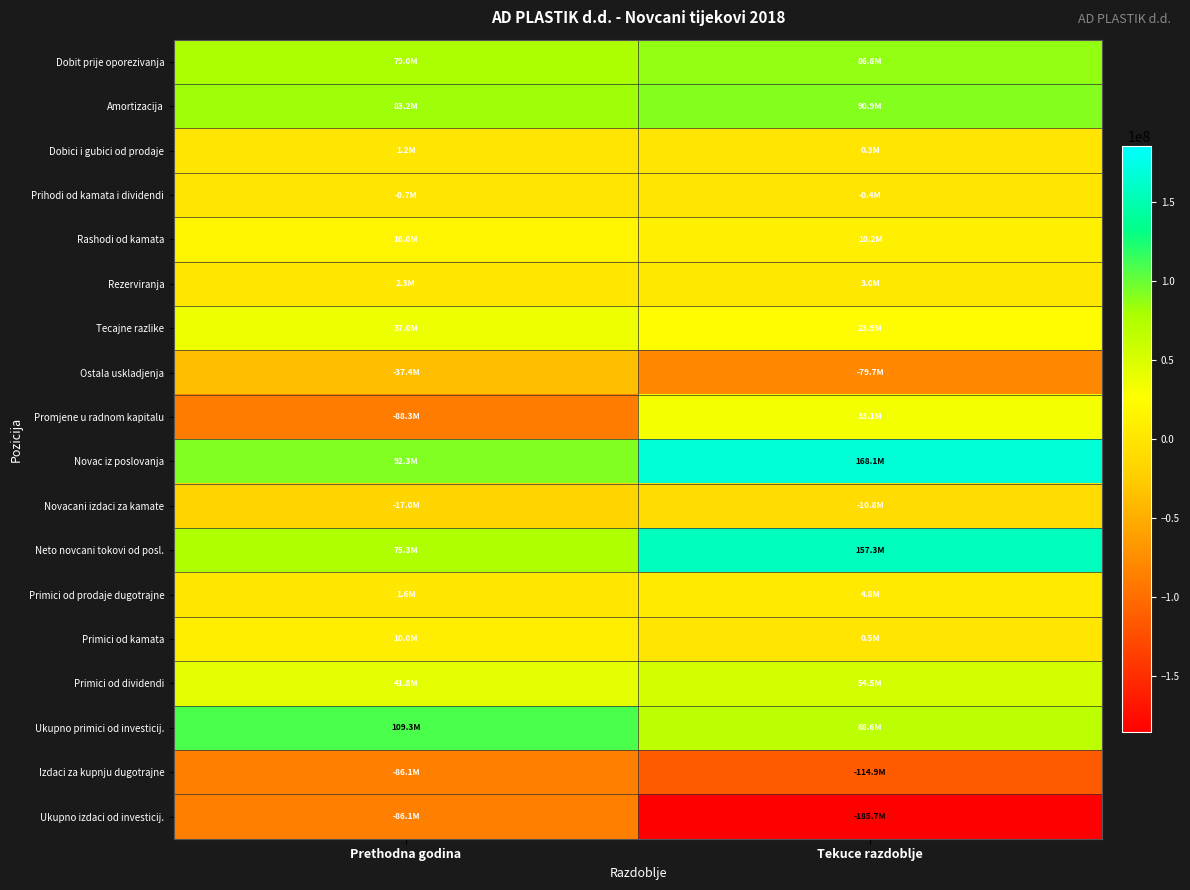

What is the total value across all series at Tekuce razdoblje?

310387915